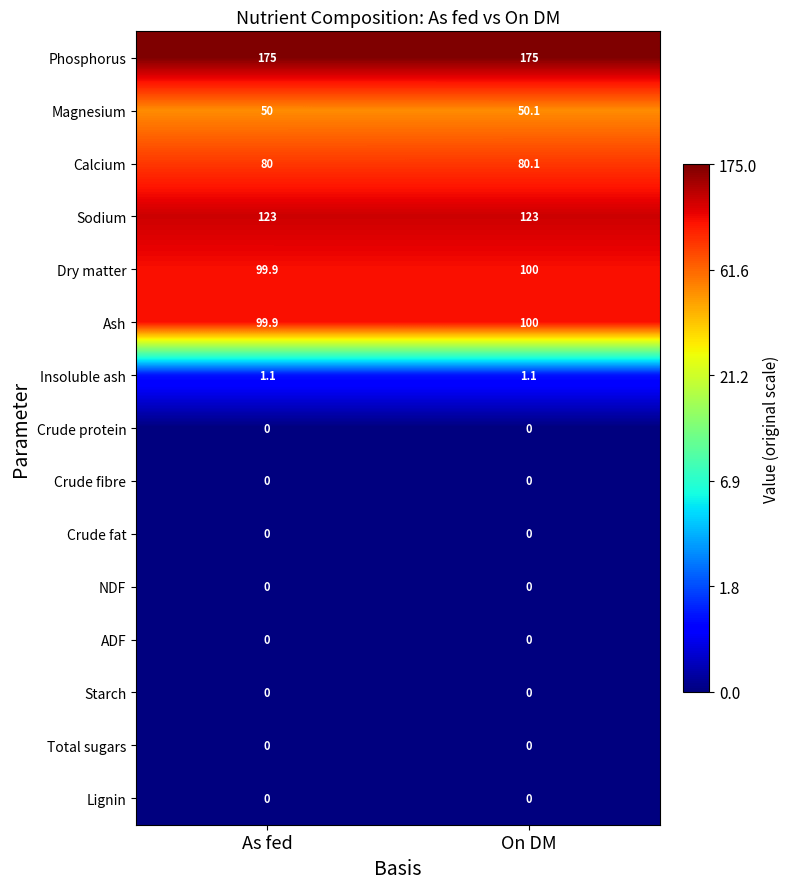

What is the difference between the highest and lowest values at As fed?

175.0